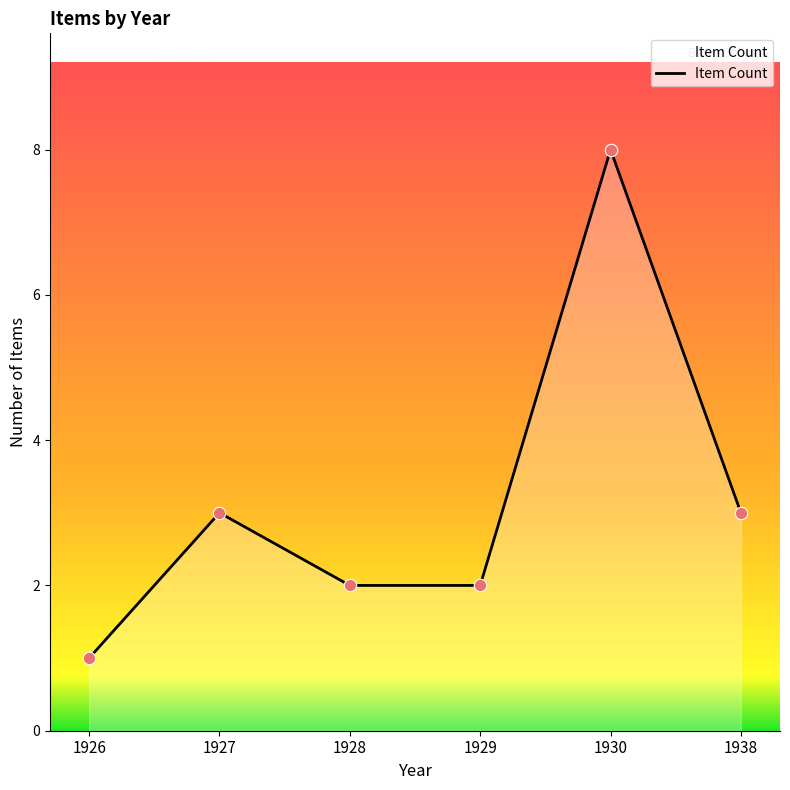

What is the change in value from 1929 to 1930?

+6